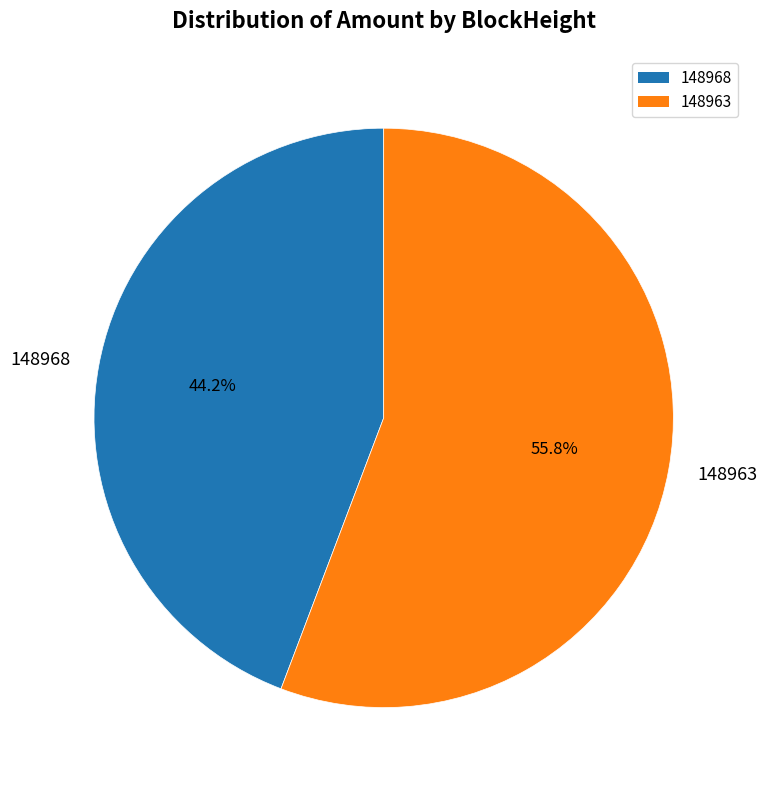

Which category accounts for the majority?

148963